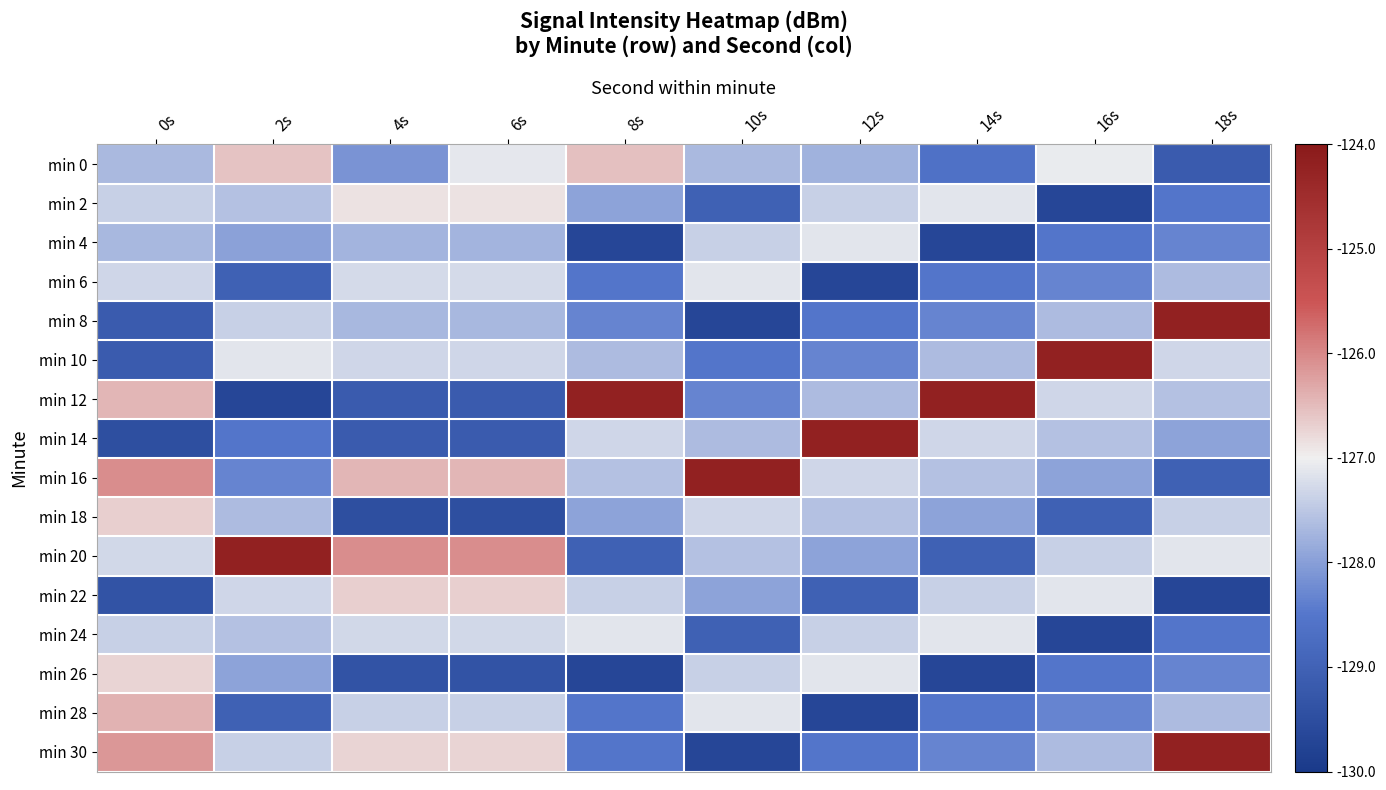

Reading left to right, list all the values displayed in this chart.

min 0: 0s=-127.7	2s=-126.6	4s=-128.1	6s=-127.1	8s=-126.5	10s=-127.7	12s=-127.8	14s=-128.6	16s=-127.1	18s=-129.2
min 2: 0s=-127.4	2s=-127.6	4s=-126.9	6s=-126.9	8s=-128.0	10s=-129.0	12s=-127.4	14s=-127.1	16s=-129.7	18s=-128.5
min 4: 0s=-127.7	2s=-128.0	4s=-127.8	6s=-127.8	8s=-129.7	10s=-127.4	12s=-127.1	14s=-129.7	16s=-128.5	18s=-128.3
min 6: 0s=-127.3	2s=-129.0	4s=-127.3	6s=-127.3	8s=-128.5	10s=-127.1	12s=-129.7	14s=-128.5	16s=-128.3	18s=-127.7
min 8: 0s=-129.2	2s=-127.4	4s=-127.7	6s=-127.7	8s=-128.3	10s=-129.7	12s=-128.5	14s=-128.3	16s=-127.7	18s=-124.2
min 10: 0s=-129.2	2s=-127.1	4s=-127.3	6s=-127.3	8s=-127.7	10s=-128.5	12s=-128.3	14s=-127.7	16s=-124.2	18s=-127.3
min 12: 0s=-126.5	2s=-129.7	4s=-129.2	6s=-129.2	8s=-124.2	10s=-128.3	12s=-127.7	14s=-124.2	16s=-127.3	18s=-127.6
min 14: 0s=-129.5	2s=-128.5	4s=-129.2	6s=-129.2	8s=-127.3	10s=-127.7	12s=-124.2	14s=-127.3	16s=-127.6	18s=-128.0
min 16: 0s=-126.1	2s=-128.3	4s=-126.5	6s=-126.5	8s=-127.6	10s=-124.2	12s=-127.3	14s=-127.6	16s=-128.0	18s=-129.0
min 18: 0s=-126.7	2s=-127.7	4s=-129.5	6s=-129.5	8s=-128.0	10s=-127.3	12s=-127.6	14s=-128.0	16s=-129.0	18s=-127.4
min 20: 0s=-127.3	2s=-124.2	4s=-126.1	6s=-126.1	8s=-129.0	10s=-127.6	12s=-128.0	14s=-129.0	16s=-127.4	18s=-127.1
min 22: 0s=-129.3	2s=-127.3	4s=-126.7	6s=-126.7	8s=-127.4	10s=-128.0	12s=-129.0	14s=-127.4	16s=-127.1	18s=-129.7
min 24: 0s=-127.4	2s=-127.6	4s=-127.3	6s=-127.3	8s=-127.1	10s=-129.0	12s=-127.4	14s=-127.1	16s=-129.7	18s=-128.5
min 26: 0s=-126.7	2s=-128.0	4s=-129.3	6s=-129.3	8s=-129.7	10s=-127.4	12s=-127.1	14s=-129.7	16s=-128.5	18s=-128.3
min 28: 0s=-126.4	2s=-129.0	4s=-127.4	6s=-127.4	8s=-128.5	10s=-127.1	12s=-129.7	14s=-128.5	16s=-128.3	18s=-127.7
min 30: 0s=-126.2	2s=-127.4	4s=-126.7	6s=-126.7	8s=-128.5	10s=-129.7	12s=-128.5	14s=-128.3	16s=-127.7	18s=-124.2